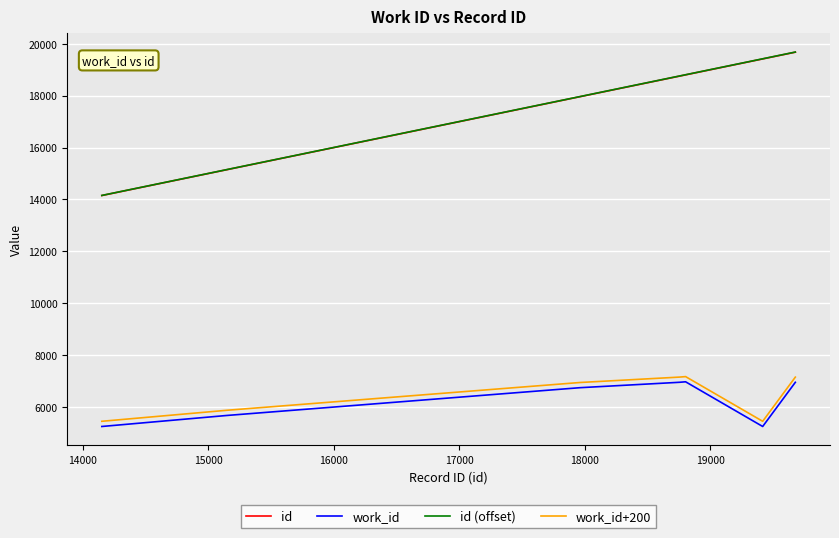

True or false: work_id and id intersect in this chart.

False